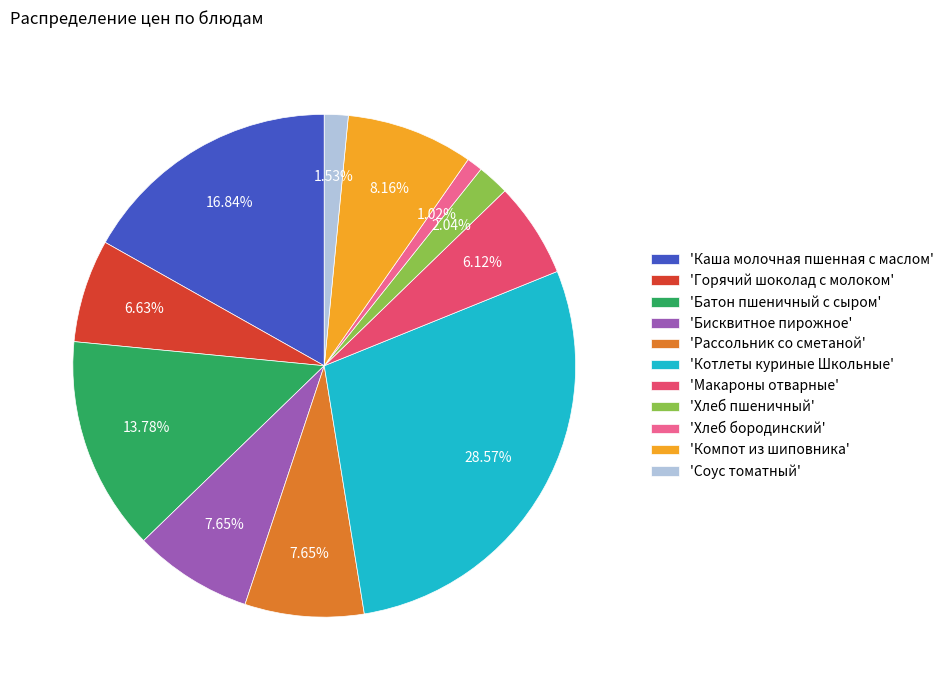

Does any single category account for the majority?

No